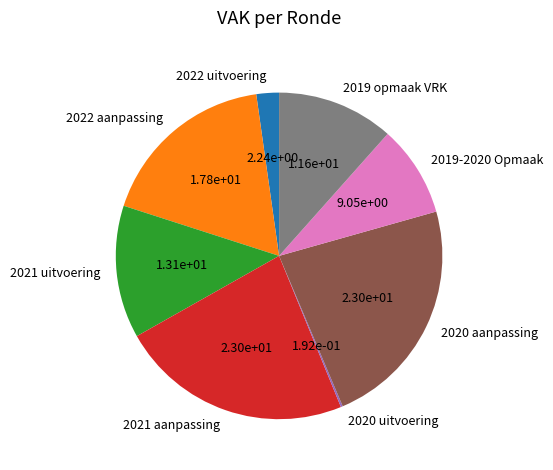

Is there a majority slice in this chart?

No